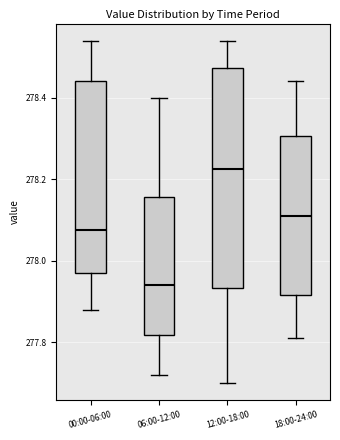

Where does the lower whisker of the box for 12:00-18:00 end on the y-axis? The values are not printed on the chart, so give them approximately, as read against the axis.

277.70